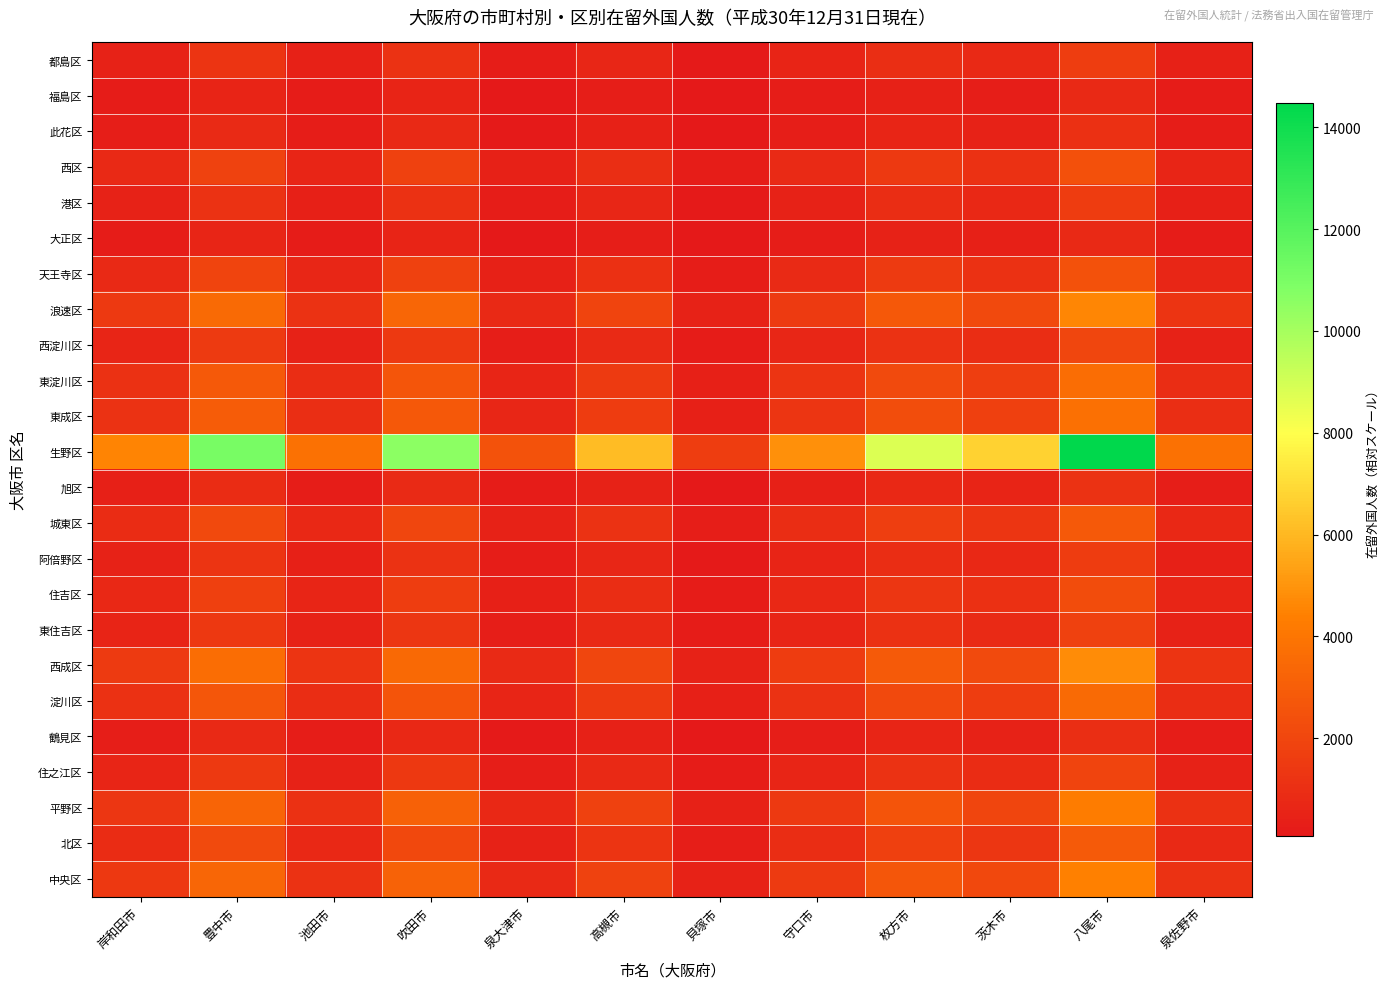

Reading left to right, extract all data points from this chart.

都島区: 岸和田市=516.7	豊中市=1263.0	池田市=433.6	吹田市=1202.5	泉大津市=288.4	高槻市=694.6	貝塚市=184.1	守口市=554.6	枚方市=996.0	茨木市=767.1	八尾市=1647.4	泉佐野市=437.0
福島区: 岸和田市=241.9	豊中市=591.4	池田市=203.0	吹田市=563.0	泉大津市=135.0	高槻市=325.2	貝塚市=86.2	守口市=259.7	枚方市=466.4	茨木市=359.2	八尾市=771.4	泉佐野市=204.6
此花区: 岸和田市=334.1	豊中市=816.7	池田市=280.4	吹田市=777.6	泉大津市=186.5	高槻市=449.2	貝塚市=119.1	守口市=358.7	枚方市=644.1	茨木市=496.0	八尾市=1065.3	泉佐野市=282.6
西区: 岸和田市=763.1	豊中市=1865.4	池田市=640.5	吹田市=1776.0	泉大津市=425.9	高槻市=1026.0	貝塚市=272.0	守口市=819.2	枚方市=1471.1	茨木市=1132.9	八尾市=2433.2	泉佐野市=645.4
港区: 岸和田市=490.0	豊中市=1197.7	池田市=411.3	吹田市=1140.4	泉大津市=273.5	高槻市=658.8	貝塚市=174.6	守口市=526.0	枚方市=944.6	茨木市=727.4	八尾市=1562.3	泉佐野市=414.4
大正区: 岸和田市=254.0	豊中市=621.0	池田市=213.2	吹田市=591.3	泉大津市=141.8	高槻市=341.6	貝塚市=90.5	守口市=272.7	枚方市=489.8	茨木市=377.2	八尾市=810.0	泉佐野市=214.9
天王寺区: 岸和田市=775.2	豊中市=1895.1	池田市=650.7	吹田市=1804.3	泉大津市=432.7	高槻市=1042.3	貝塚市=276.3	守口市=832.2	枚方市=1494.5	茨木市=1150.9	八尾市=2471.8	泉佐野市=655.6
浪速区: 岸和田市=1438.4	豊中市=3516.2	池田市=1207.3	吹田市=3347.7	泉大津市=802.8	高槻市=1933.9	貝塚市=512.7	守口市=1544.2	枚方市=2773.0	茨木市=2135.5	八尾市=4586.4	泉佐野市=1216.5
西淀川区: 岸和田市=627.6	豊中市=1534.1	池田市=526.8	吹田市=1460.7	泉大津市=350.3	高槻市=843.8	貝塚市=223.7	守口市=673.7	枚方市=1209.9	茨木市=931.8	八尾市=2001.1	泉佐野市=530.8
東淀川区: 岸和田市=1142.7	豊中市=2793.2	池田市=959.1	吹田市=2659.4	泉大津市=637.7	高槻市=1536.2	貝塚市=407.3	守口市=1226.6	枚方市=2202.8	茨木市=1696.4	八尾市=3643.3	泉佐野市=966.4
東成区: 岸和田市=1186.5	豊中市=2900.3	池田市=995.8	吹田市=2761.4	泉大津市=662.2	高槻市=1595.2	貝塚市=422.9	守口市=1273.7	枚方市=2287.3	茨木市=1761.5	八尾市=3783.1	泉佐野市=1003.4
生野区: 岸和田市=4538.3	豊中市=11093.6	池田市=3809.1	吹田市=10562.2	泉大津市=2532.9	高槻市=6101.5	貝塚市=1617.5	守口市=4871.9	枚方市=8748.8	茨木市=6737.6	八尾市=14470.2	泉佐野市=3838.2
旭区: 岸和田市=368.2	豊中市=900.1	池田市=309.1	吹田市=857.0	泉大津市=205.5	高槻市=495.0	貝塚市=131.2	守口市=395.3	枚方市=709.8	茨木市=546.7	八尾市=1174.1	泉佐野市=311.4
城東区: 岸和田市=876.0	豊中市=2141.3	池田市=735.2	吹田市=2038.7	泉大津市=488.9	高槻市=1177.7	貝塚市=312.2	守口市=940.4	枚方市=1688.7	茨木市=1300.5	八尾市=2793.1	泉佐野市=740.9
阿倍野区: 岸和田市=500.2	豊中市=1222.7	池田市=419.8	吹田市=1164.1	泉大津市=279.2	高槻市=672.5	貝塚市=178.3	守口市=536.9	枚方市=964.2	茨木市=742.6	八尾市=1594.8	泉佐野市=423.0
住吉区: 岸和田市=708.1	豊中市=1731.0	池田市=594.4	吹田市=1648.1	泉大津市=395.2	高槻市=952.1	貝塚市=252.4	守口市=760.2	枚方市=1365.1	茨木市=1051.3	八尾市=2257.9	泉佐野市=598.9
東住吉区: 岸和田市=571.8	豊中市=1397.8	池田市=479.9	吹田市=1330.8	泉大津市=319.1	高槻市=768.8	貝塚市=203.8	守口市=613.8	枚方市=1102.3	茨木市=848.9	八尾市=1823.2	泉佐野市=483.6
西成区: 岸和田市=1492.1	豊中市=3647.4	池田市=1252.4	吹田市=3472.7	泉大津市=832.8	高槻市=2006.1	貝塚市=531.8	守口市=1601.8	枚方市=2876.5	茨木市=2215.2	八尾市=4757.6	泉佐野市=1261.9
淀川区: 岸和田市=1113.9	豊中市=2722.8	池田市=934.9	吹田市=2592.4	泉大津市=621.7	高槻市=1497.5	貝塚市=397.0	守口市=1195.7	枚方市=2147.3	茨木市=1653.7	八尾市=3551.5	泉佐野市=942.0
鶴見区: 岸和田市=326.5	豊中市=798.1	池田市=274.0	吹田市=759.9	泉大津市=182.2	高槻市=439.0	貝塚市=116.4	守口市=350.5	枚方市=629.4	茨木市=484.7	八尾市=1041.0	泉佐野市=276.1
住之江区: 岸和田市=601.9	豊中市=1471.3	池田市=505.2	吹田市=1400.8	泉大津市=335.9	高槻市=809.2	貝塚市=214.5	守口市=646.1	枚方市=1160.3	茨木市=893.6	八尾市=1919.1	泉佐野市=509.0
平野区: 岸和田市=1341.2	豊中市=3278.6	池田市=1125.7	吹田市=3121.5	泉大津市=748.6	高槻市=1803.2	貝塚市=478.0	守口市=1439.8	枚方市=2585.6	茨木市=1991.2	八尾市=4276.5	泉佐野市=1134.3
北区: 岸和田市=902.2	豊中市=2205.4	池田市=757.2	吹田市=2099.7	泉大津市=503.5	高槻市=1212.9	貝塚市=321.6	守口市=968.5	枚方市=1739.2	茨木市=1339.4	八尾市=2876.6	泉佐野市=763.0
中央区: 岸和田市=1388.9	豊中市=3395.2	池田市=1165.8	吹田市=3232.6	泉大津市=775.2	高槻市=1867.4	貝塚市=495.0	守口市=1491.0	枚方市=2677.6	茨木市=2062.0	八尾市=4428.6	泉佐野市=1174.7